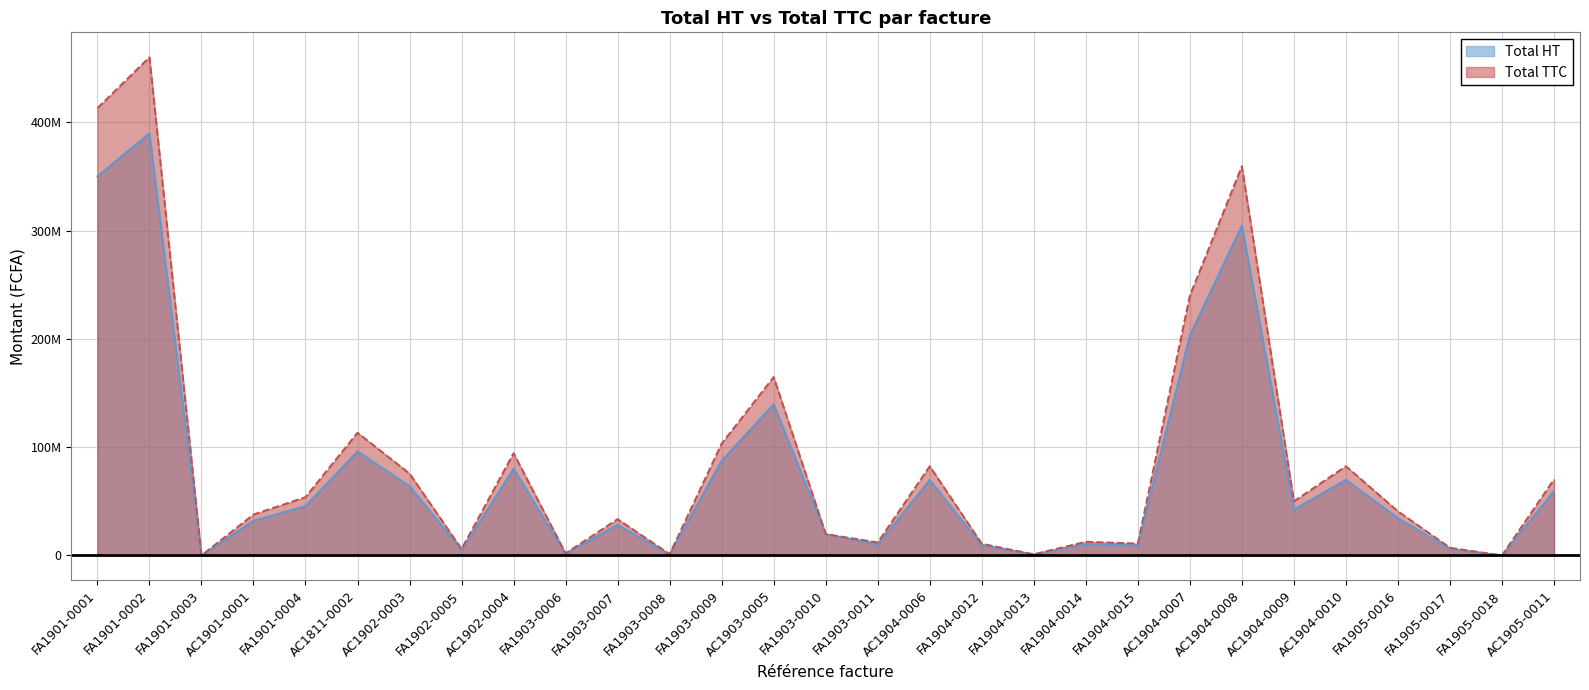

Which series changed the most between FA1903-0006 and FA1904-0013?

Total TTC